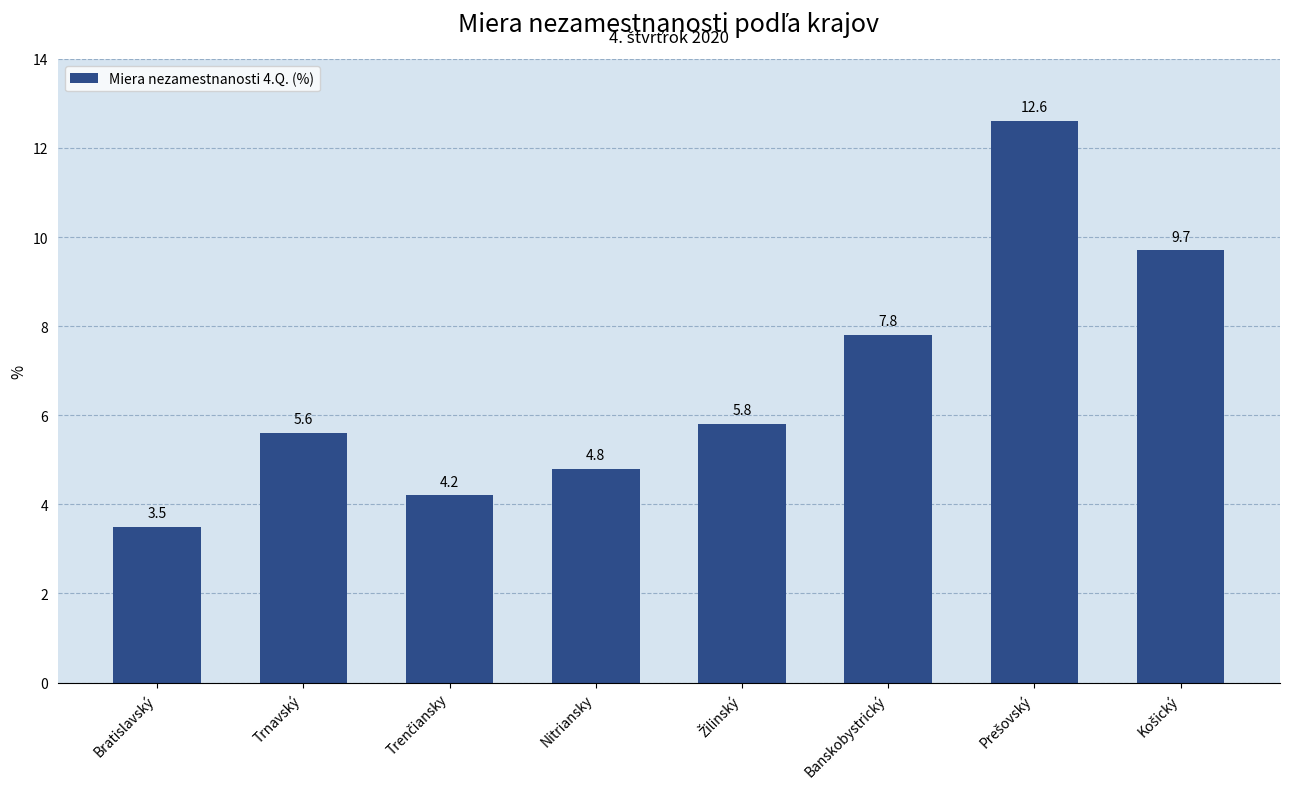

True or false: the data shows 7.9 at Nitriansky.

False